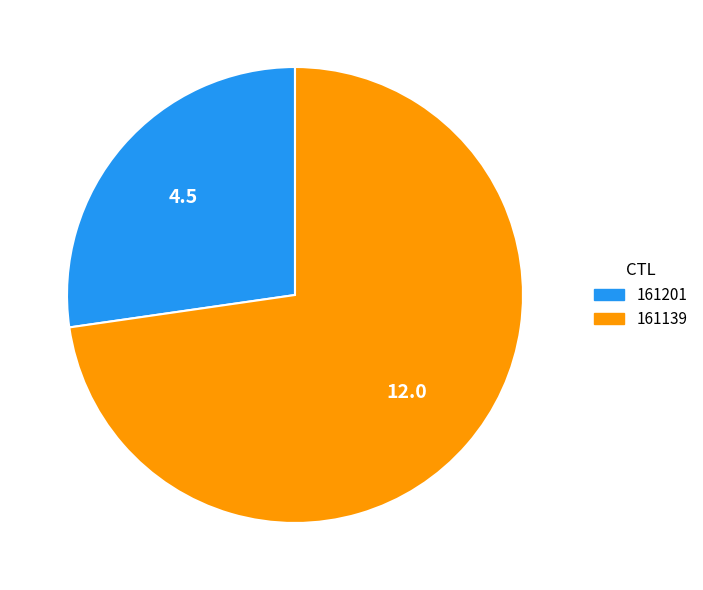

What is the largest slice in the pie chart?

161139